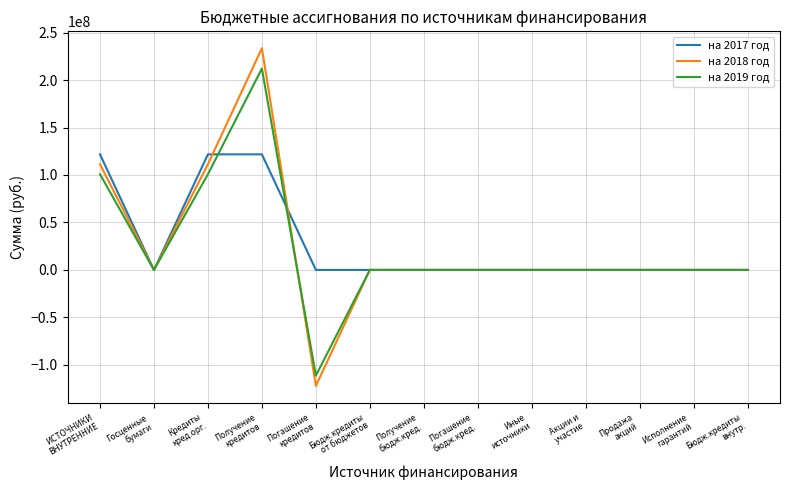

What are all the series names shown in the legend?

на 2017 год, на 2018 год, на 2019 год